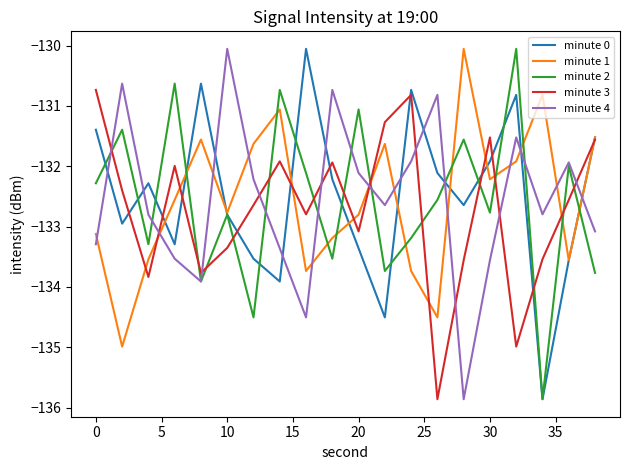

What is the greatest value displayed?

-130.1